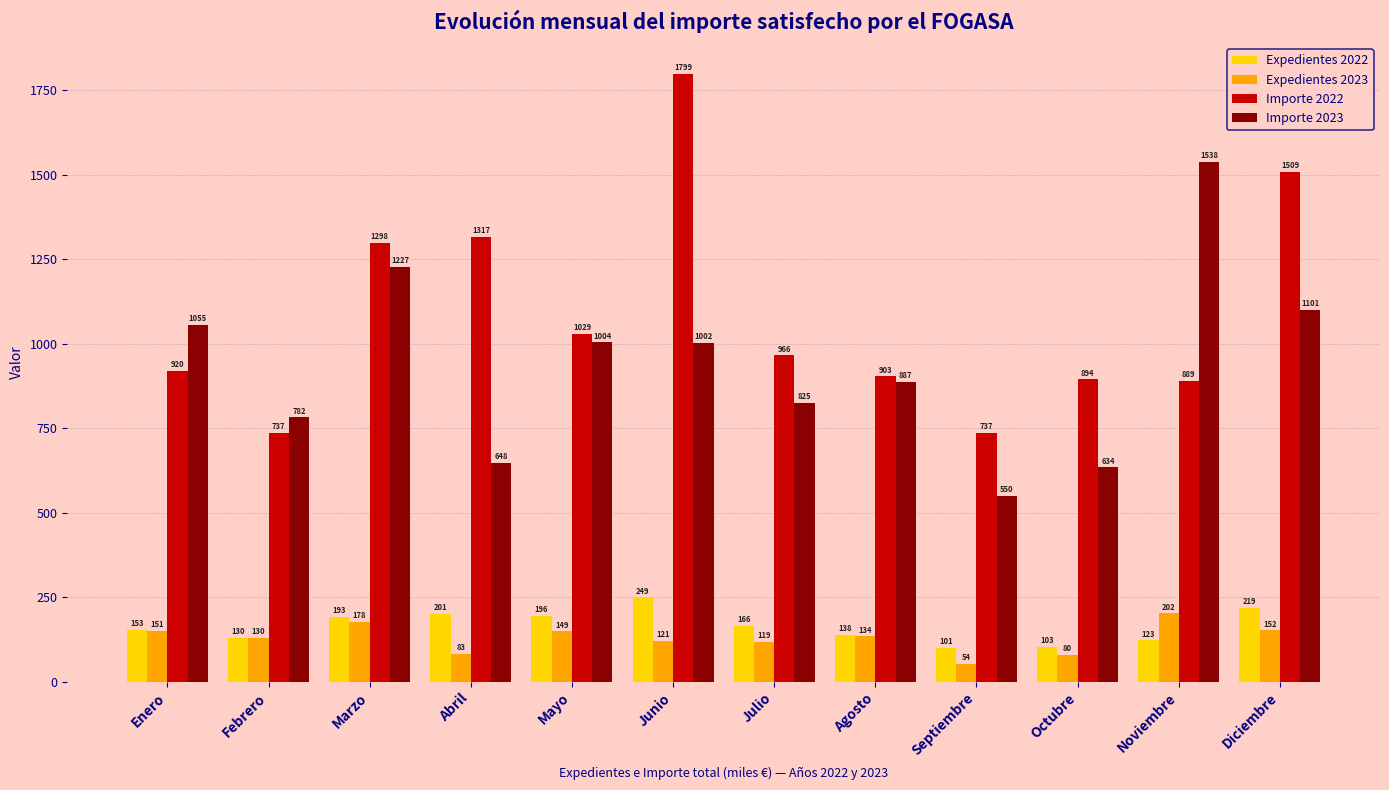

What is the greatest value displayed?

1799.3